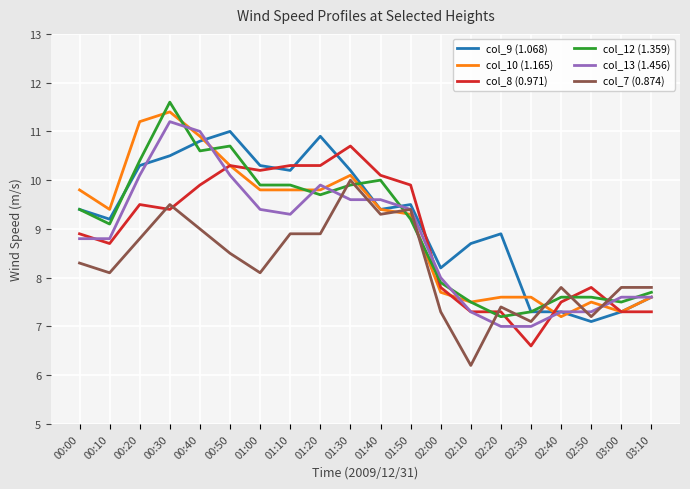

True or false: col_8 (0.971) has more than 2 points higher than both neighbors.

True